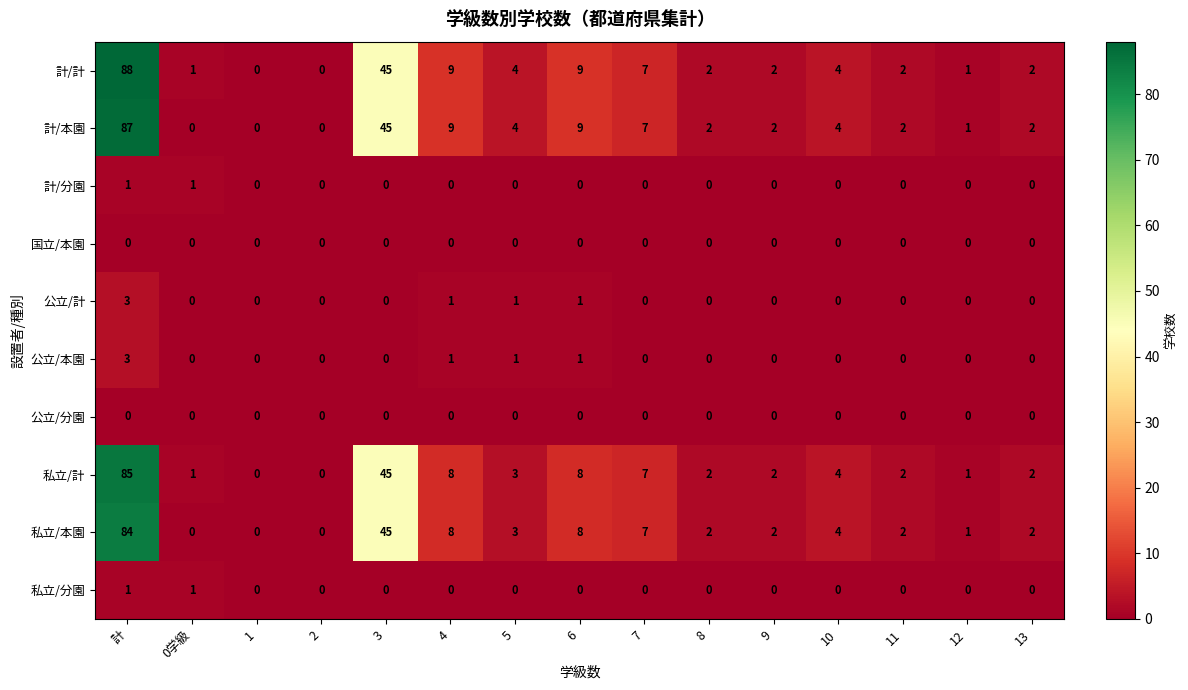

What is the greatest value displayed?

88